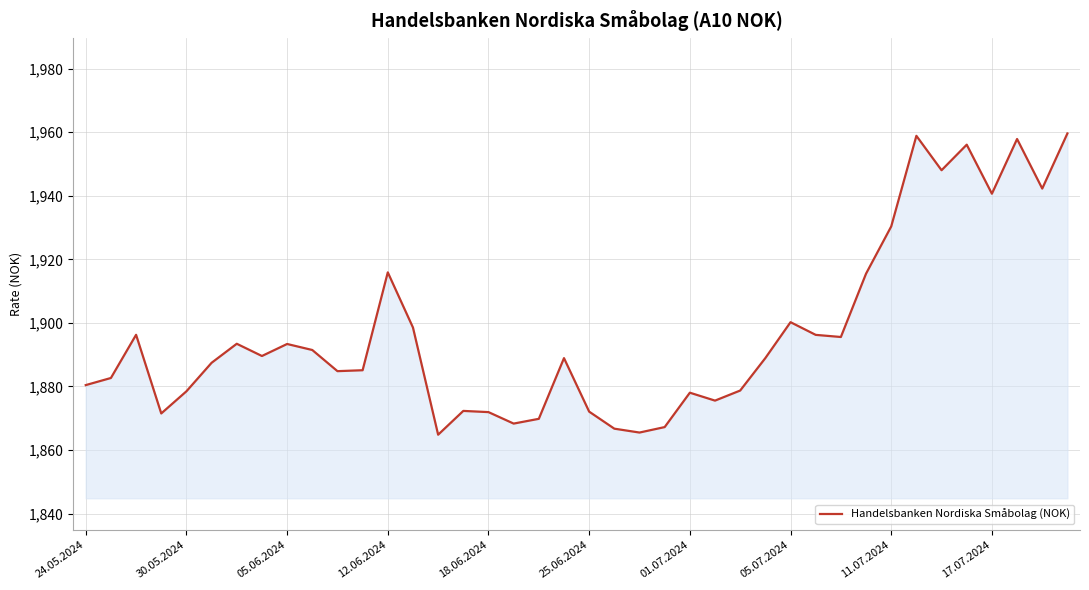

True or false: there are more than 0 points higher than both neighbors.

True